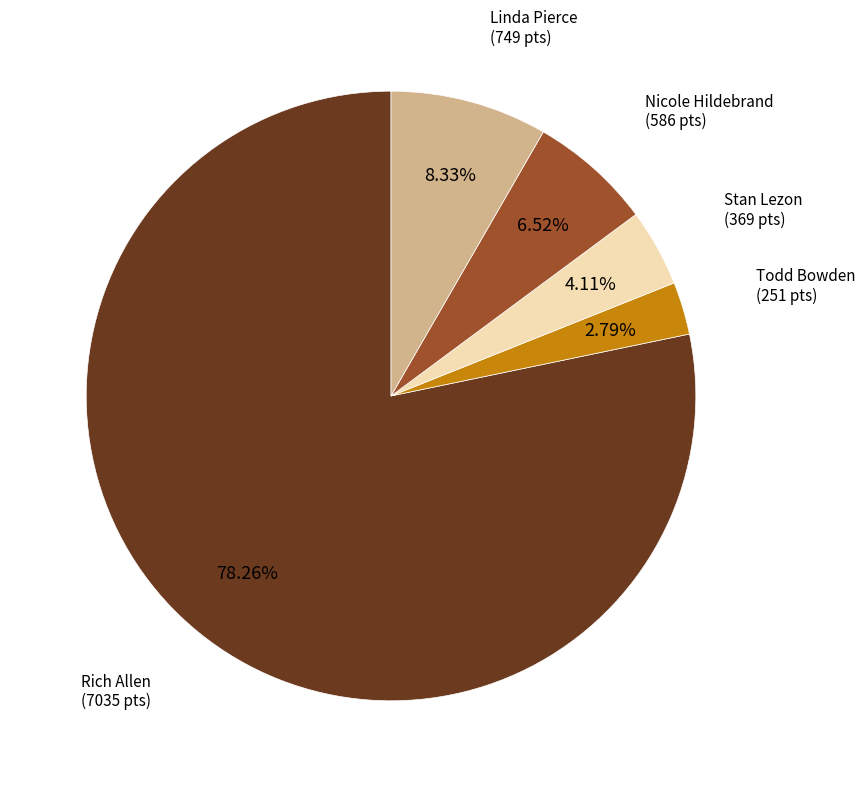

To the nearest percent, what portion does Todd Bowden represent?

3%